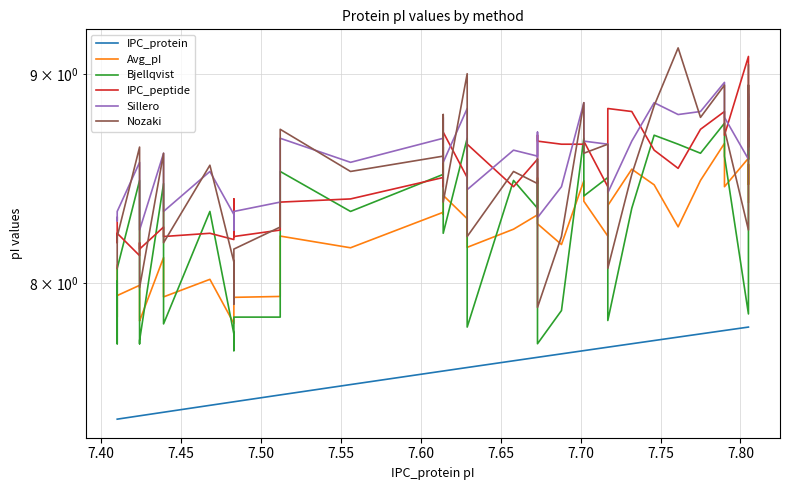

How many data points does each series have?

39